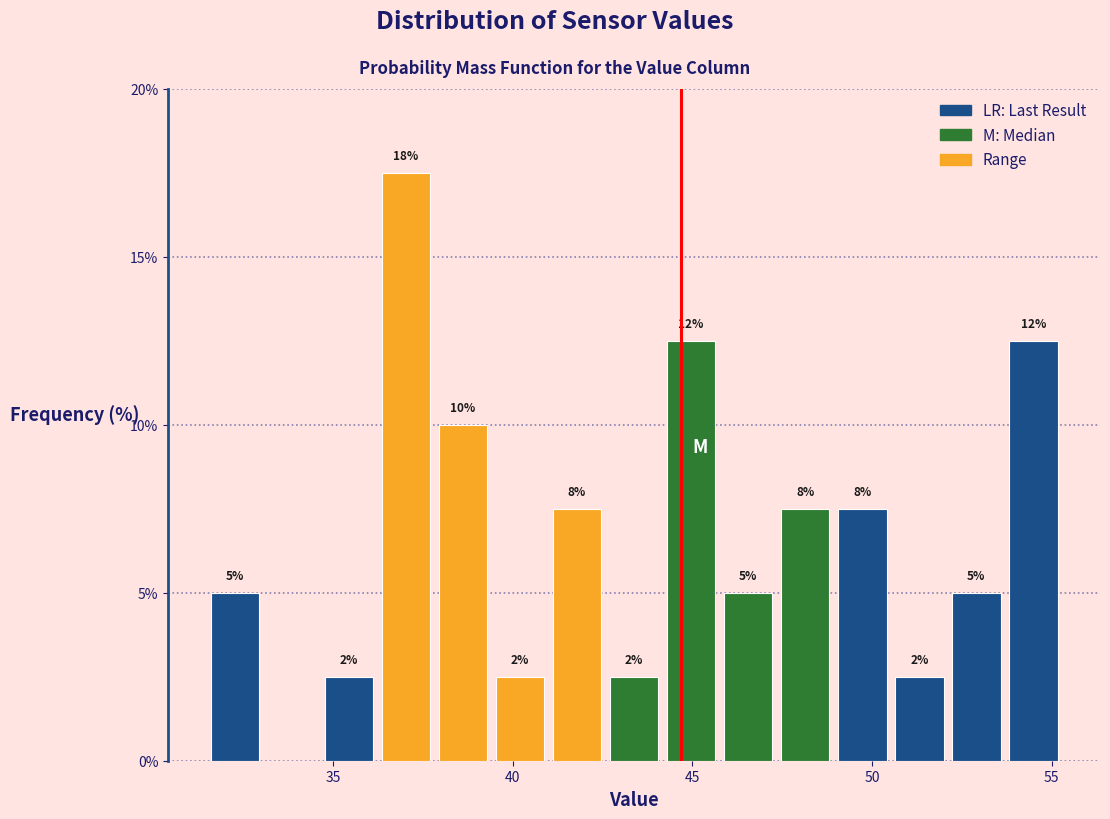

Read against the x-axis, roughly where is the centre of the tallest bar?

37.0